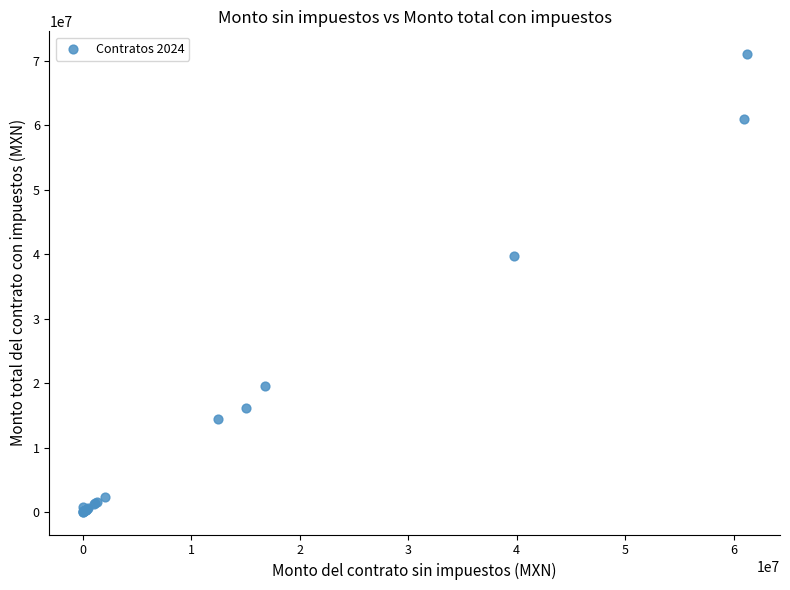

What Y value in the scatter plot is closest to 35530000?

39750000.0